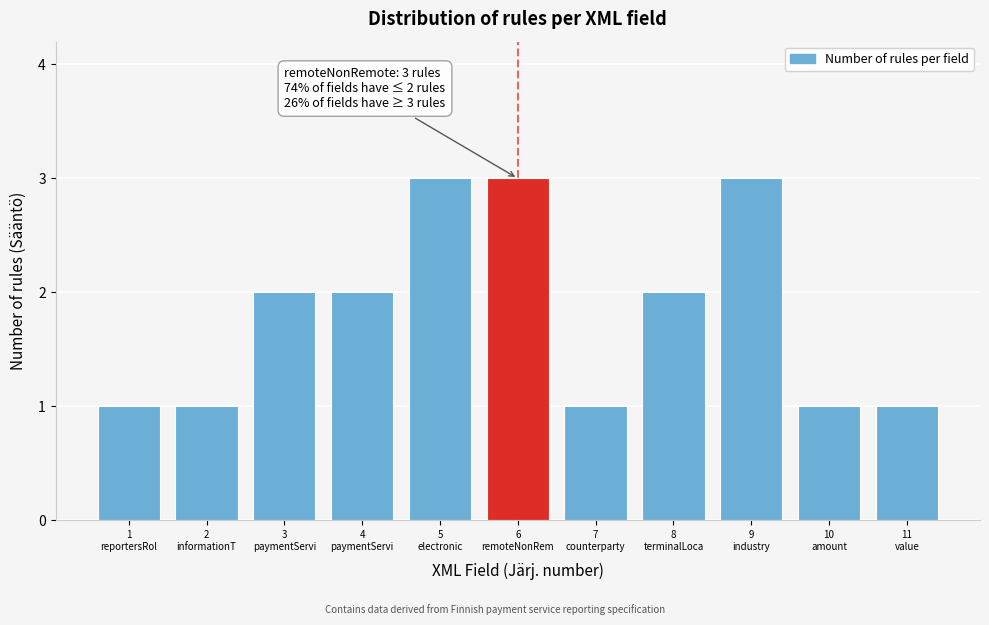

Reading left to right, transcribe all the data shown in this chart.

1	1	2	2	3	3	1	2	3	1	1